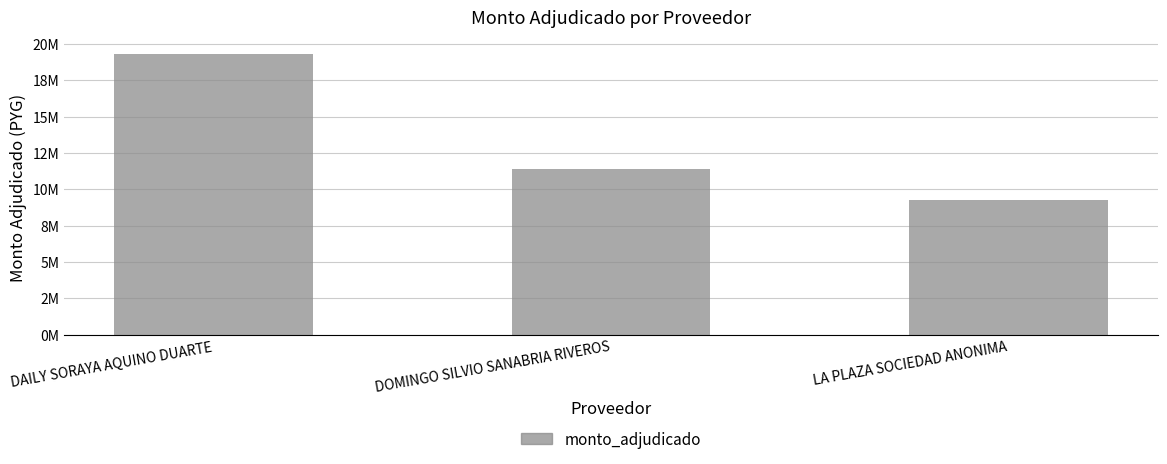

Does the chart contain any negative values?

No